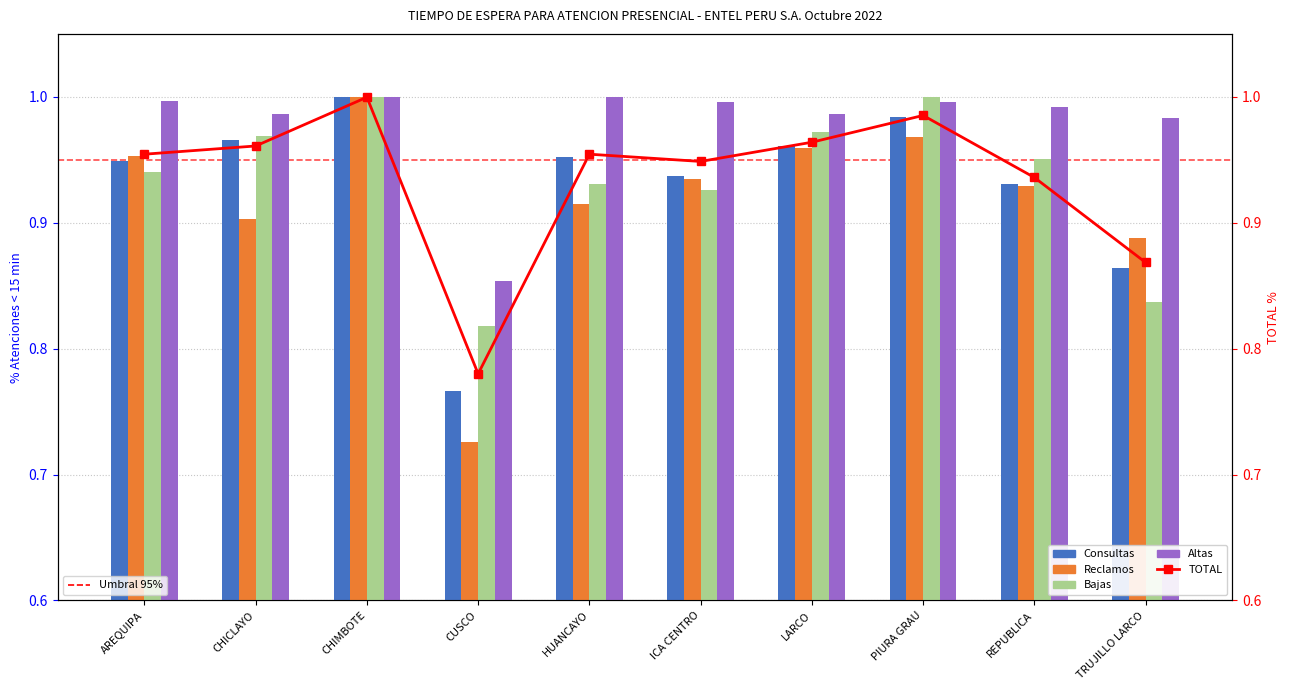

At HUANCAYO, list the series in order from smallest to largest.

Reclamos, Bajas, Consultas, TOTAL, Altas